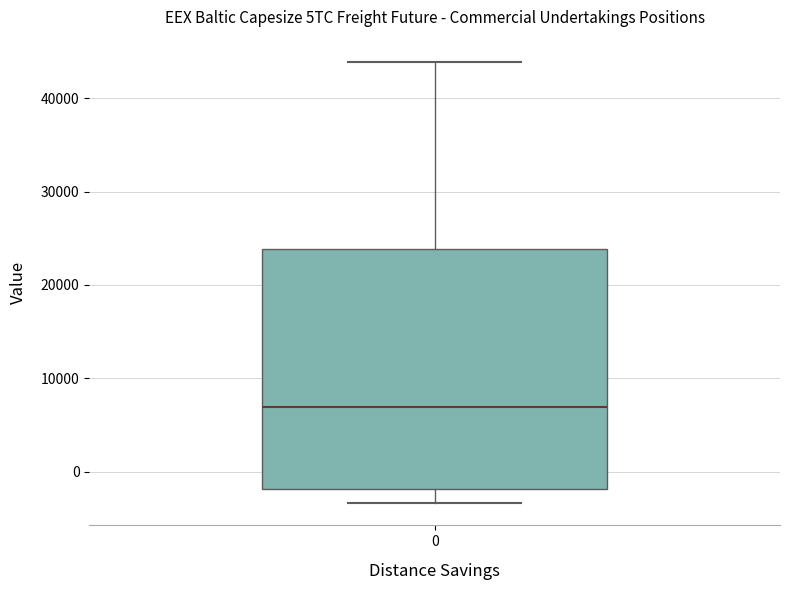

Transcribe this box plot: give where the median line is, the range the box spans, and where the two whiskers end, as read against the y-axis. The values are not printed on the chart, so give them approximately, as read against the axis.

median 7000, box -2000 to 24000, whiskers -3000 to 44000